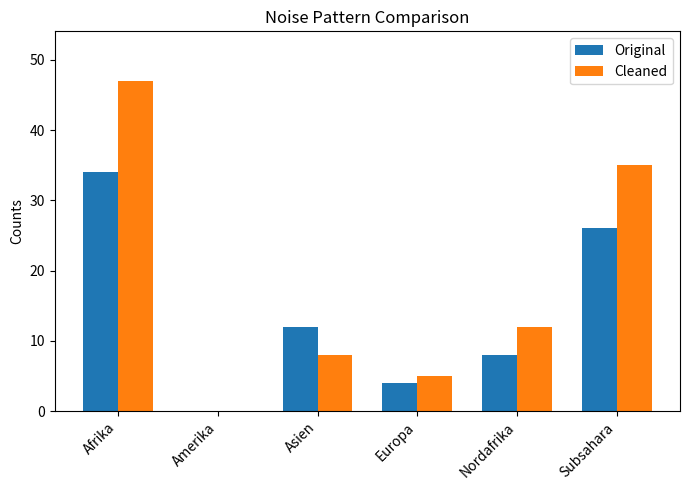

Reading left to right, transcribe all the data shown in this chart.

Original: Afrika=34	Amerika=0	Asien=12	Europa=4	Nordafrika=8	Subsahara=26
Cleaned: Afrika=47	Amerika=0	Asien=8	Europa=5	Nordafrika=12	Subsahara=35